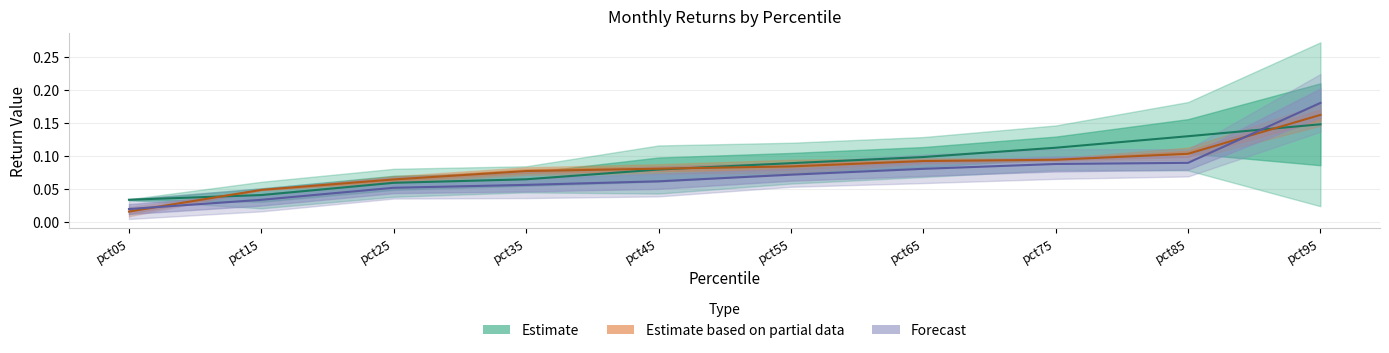

How many times do Apr & May (Partial) and Feb & Mar (Estimate) cross each other?

3